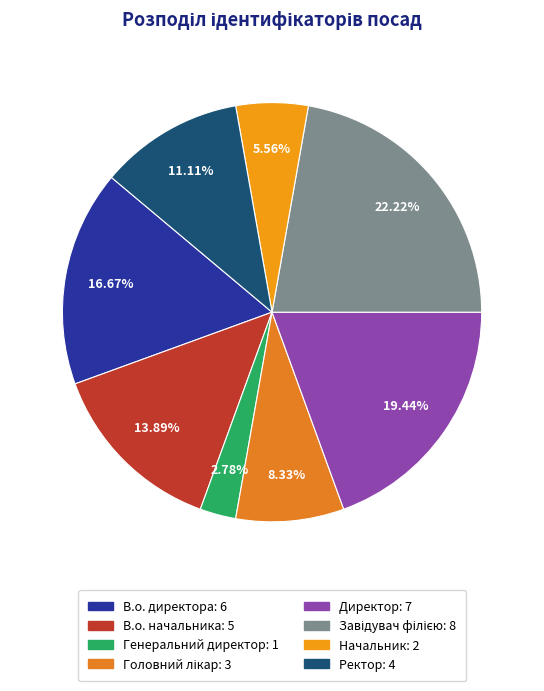

Rank the categories by value from highest to lowest.

Завідувач філією, Директор, В.о. директора, В.о. начальника, Ректор, Головний лікар, Начальник, Генеральний директор